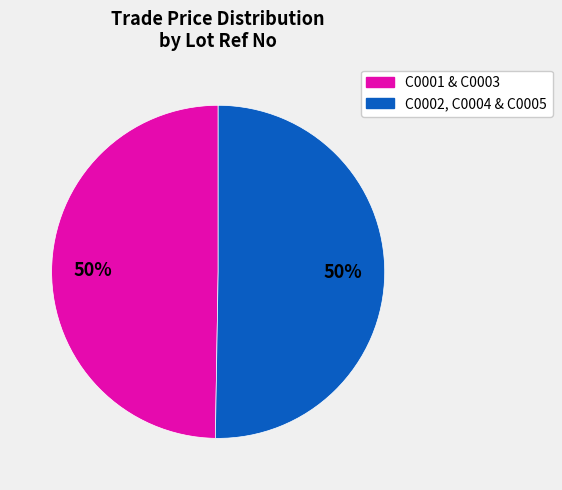

How many slices are in this pie chart?

2